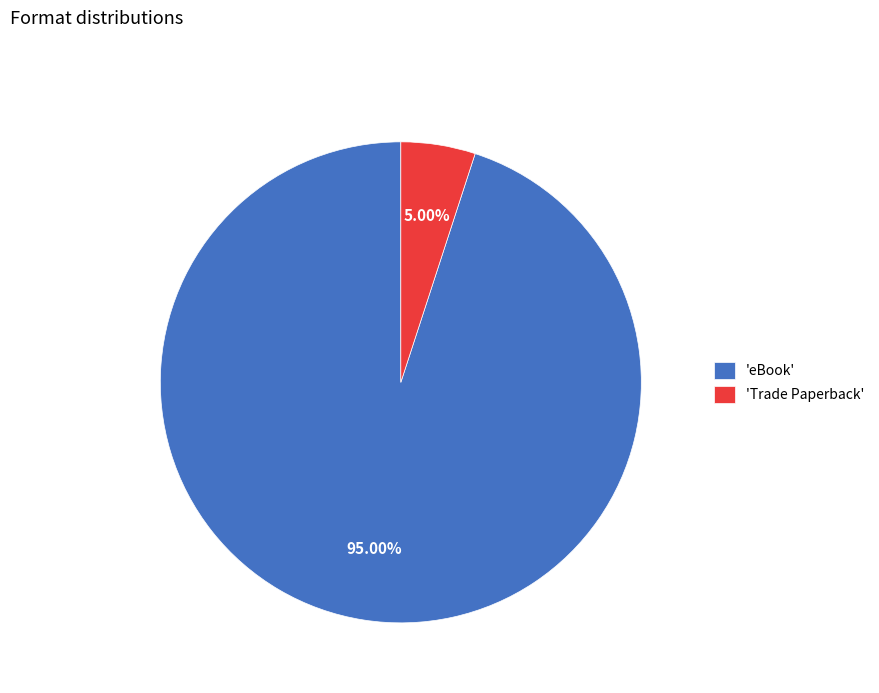

How many slices are in this pie chart?

2